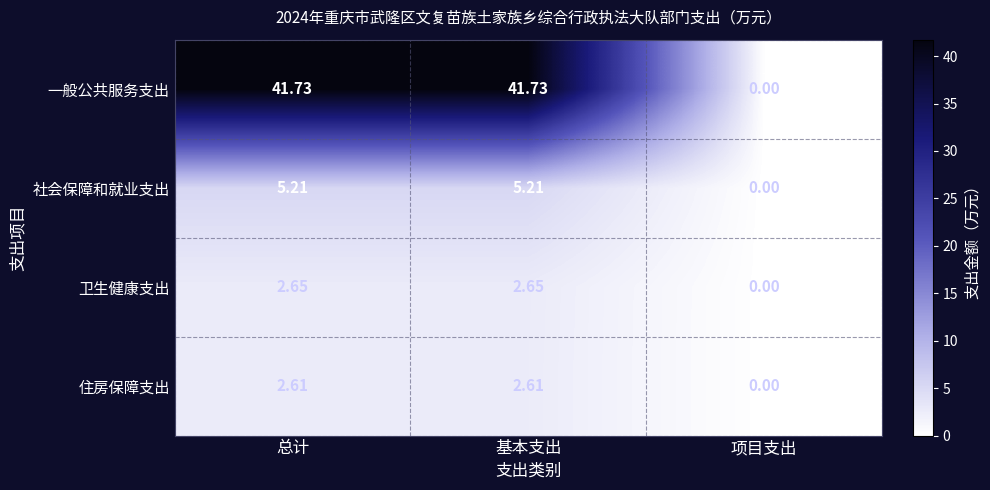

Which series has the largest range (max minus min)?

一般公共服务支出